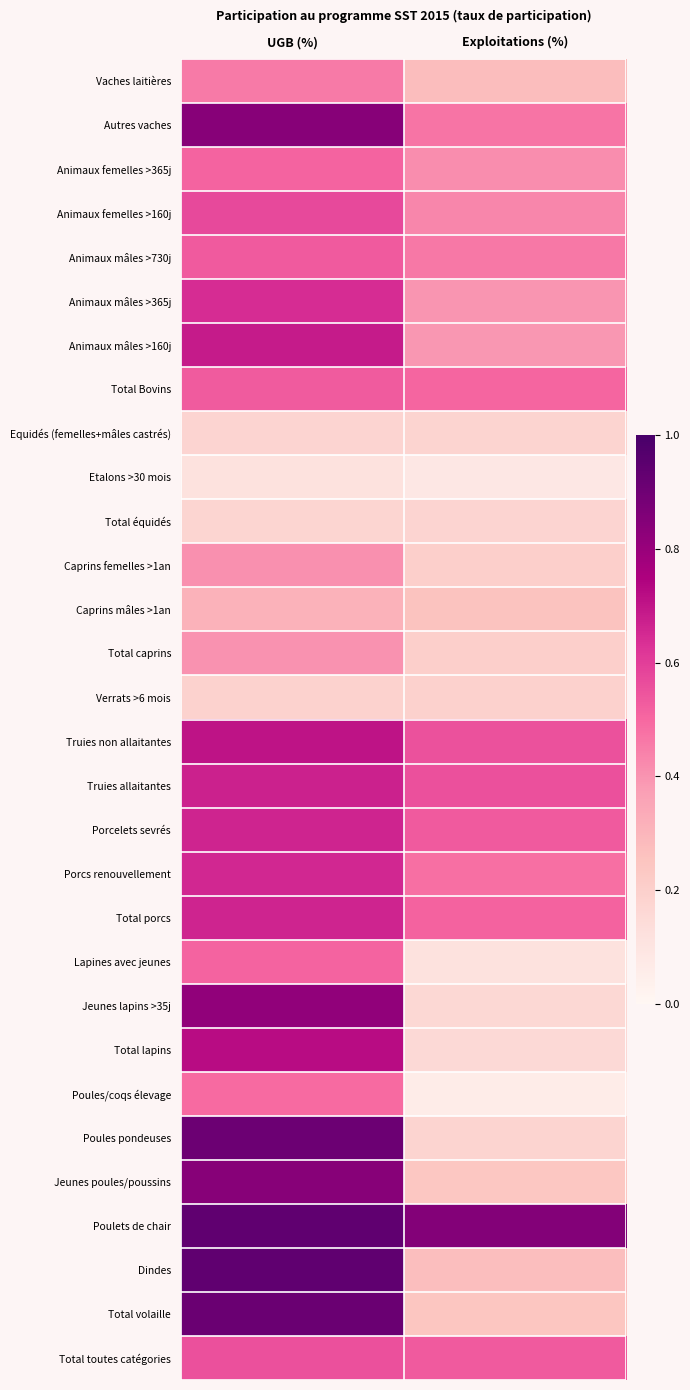

Reading left to right, what are all the values shown in this chart?

Vaches laitières: UGB (%)=0.5	Exploitations (%)=0.3
Autres vaches: UGB (%)=0.8	Exploitations (%)=0.5
Animaux femelles >365j: UGB (%)=0.5	Exploitations (%)=0.4
Animaux femelles >160j: UGB (%)=0.6	Exploitations (%)=0.4
Animaux mâles >730j: UGB (%)=0.5	Exploitations (%)=0.5
Animaux mâles >365j: UGB (%)=0.6	Exploitations (%)=0.4
Animaux mâles >160j: UGB (%)=0.7	Exploitations (%)=0.4
Total Bovins: UGB (%)=0.5	Exploitations (%)=0.5
Equidés (femelles+mâles castrés): UGB (%)=0.2	Exploitations (%)=0.2
Etalons >30 mois: UGB (%)=0.1	Exploitations (%)=0.1
Total équidés: UGB (%)=0.2	Exploitations (%)=0.2
Caprins femelles >1an: UGB (%)=0.4	Exploitations (%)=0.2
Caprins mâles >1an: UGB (%)=0.3	Exploitations (%)=0.3
Total caprins: UGB (%)=0.4	Exploitations (%)=0.2
Verrats >6 mois: UGB (%)=0.2	Exploitations (%)=0.2
Truies non allaitantes: UGB (%)=0.7	Exploitations (%)=0.6
Truies allaitantes: UGB (%)=0.7	Exploitations (%)=0.6
Porcelets sevrés: UGB (%)=0.7	Exploitations (%)=0.5
Porcs renouvellement: UGB (%)=0.7	Exploitations (%)=0.5
Total porcs: UGB (%)=0.7	Exploitations (%)=0.5
Lapines avec jeunes: UGB (%)=0.5	Exploitations (%)=0.1
Jeunes lapins >35j: UGB (%)=0.8	Exploitations (%)=0.2
Total lapins: UGB (%)=0.7	Exploitations (%)=0.2
Poules/coqs élevage: UGB (%)=0.5	Exploitations (%)=0.1
Poules pondeuses: UGB (%)=0.9	Exploitations (%)=0.2
Jeunes poules/poussins: UGB (%)=0.8	Exploitations (%)=0.2
Poulets de chair: UGB (%)=0.9	Exploitations (%)=0.8
Dindes: UGB (%)=0.9	Exploitations (%)=0.3
Total volaille: UGB (%)=0.9	Exploitations (%)=0.2
Total toutes catégories: UGB (%)=0.6	Exploitations (%)=0.5